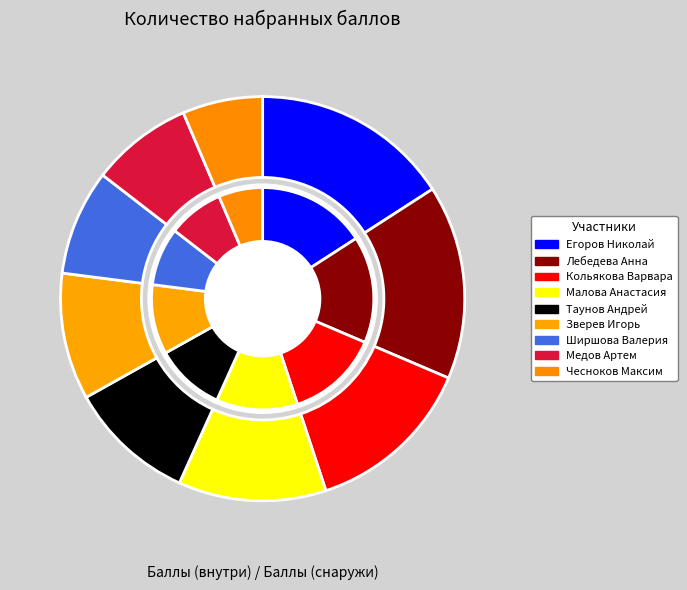

To the nearest percent, what portion does 6 represent?

10%